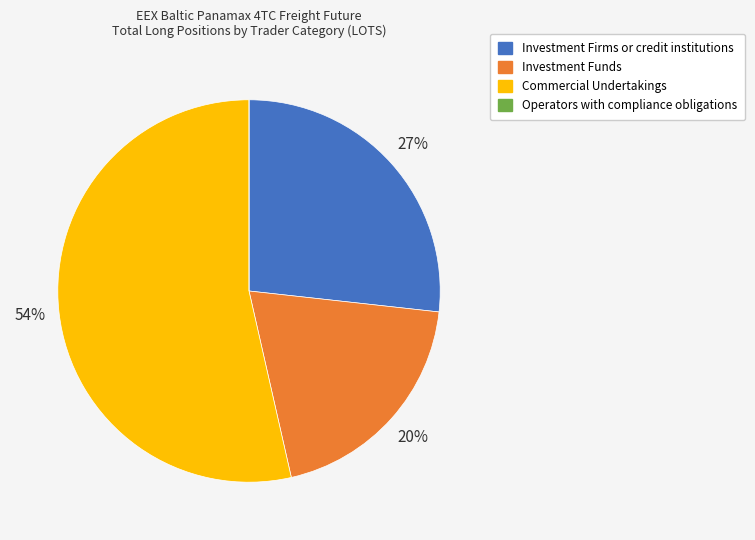

To the nearest percent, what is the difference between the Investment Funds and Commercial Undertakings slice percentages?

34%